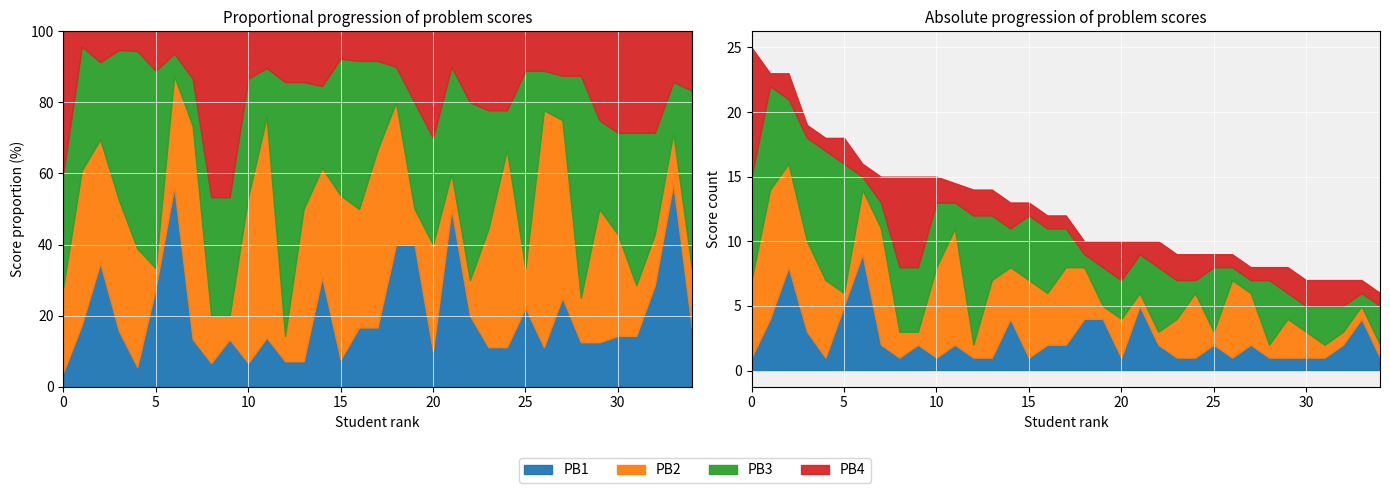

What are all the series names shown in the legend?

PB1, PB2, PB3, PB4